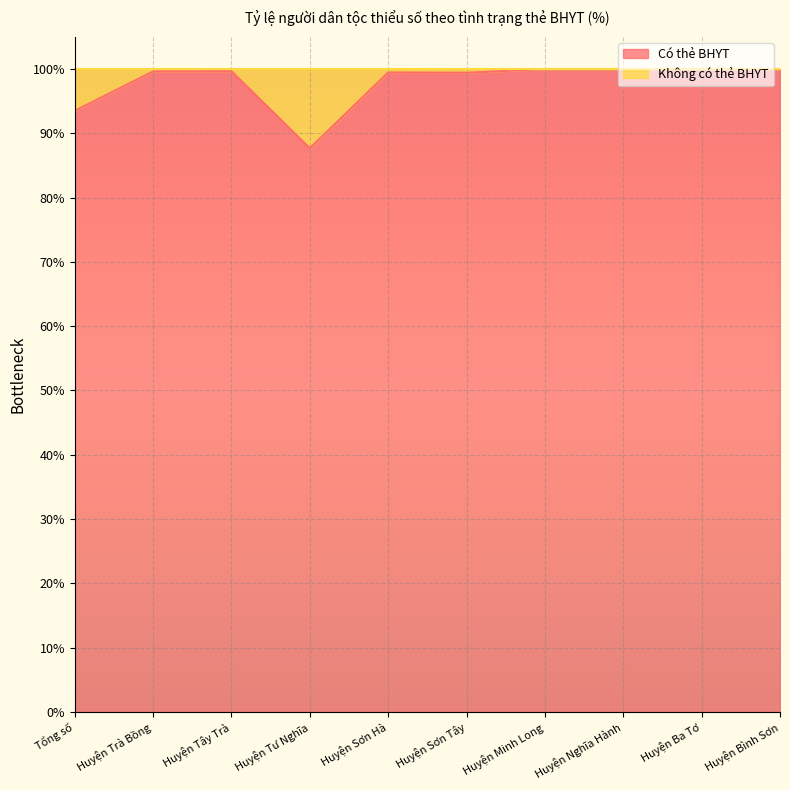

How many lines are shown in the chart?

2